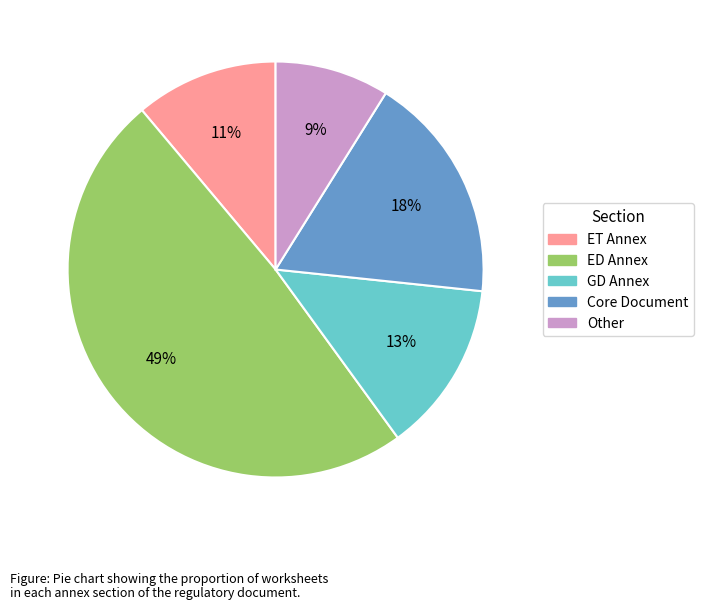

To the nearest percent, what is the combined percentage of Other and GD Annex?

22%